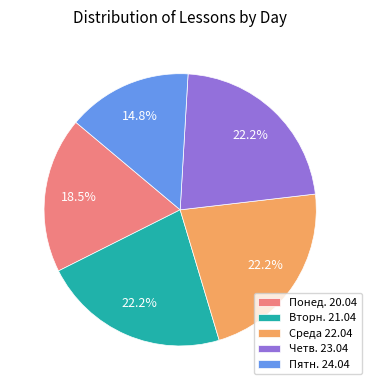

Which category has the smallest portion of the pie?

Пятн. 24.04